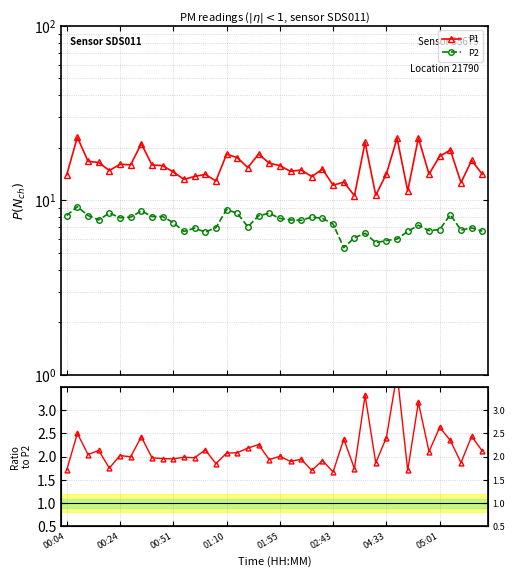

What is the maximum value for P2?

9.2